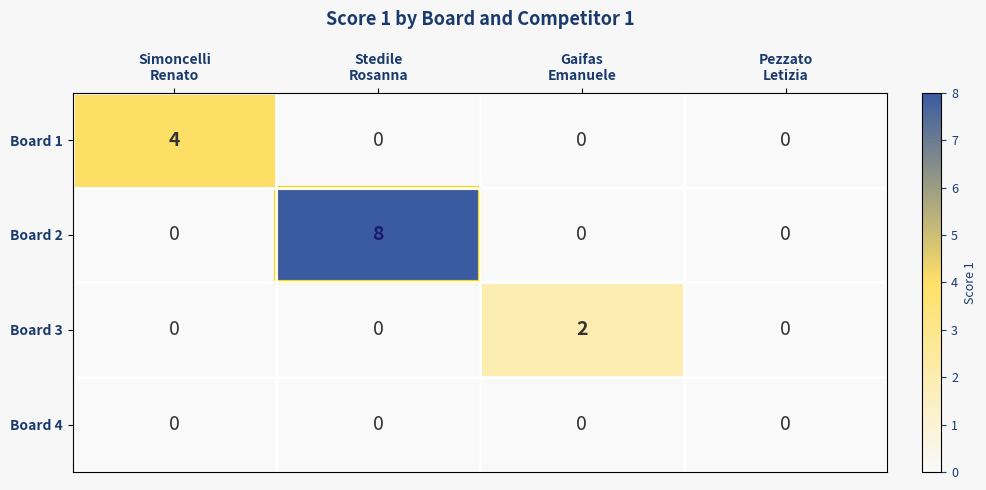

Rank the series by their maximum value, from highest to lowest.

Board 2, Board 1, Board 3, Board 4